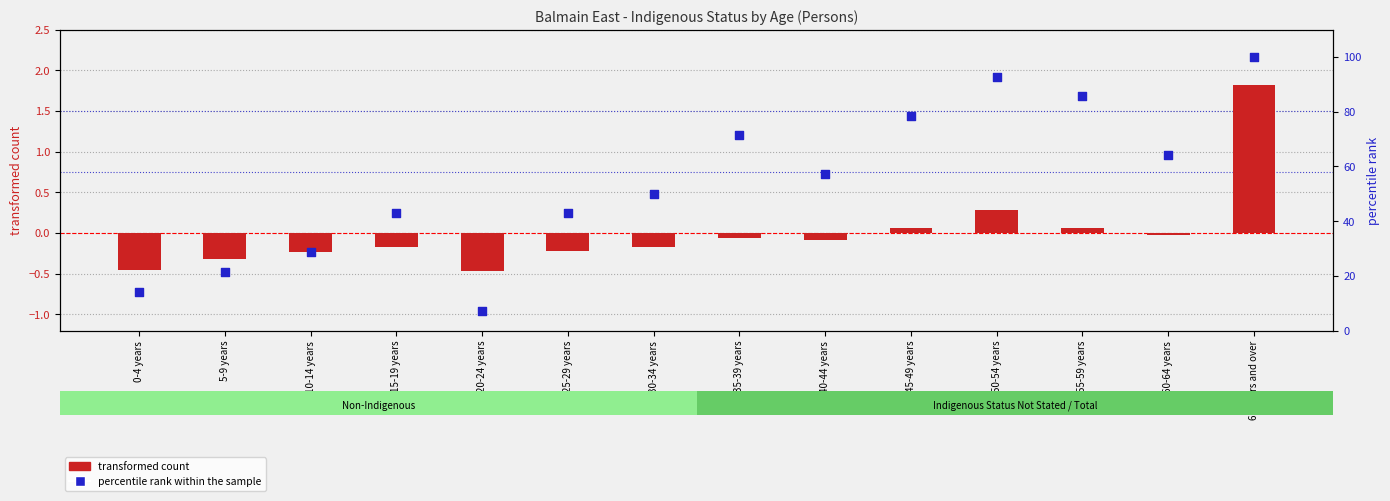

Which series has the largest Y range (max minus min)?

percentile rank within the sample